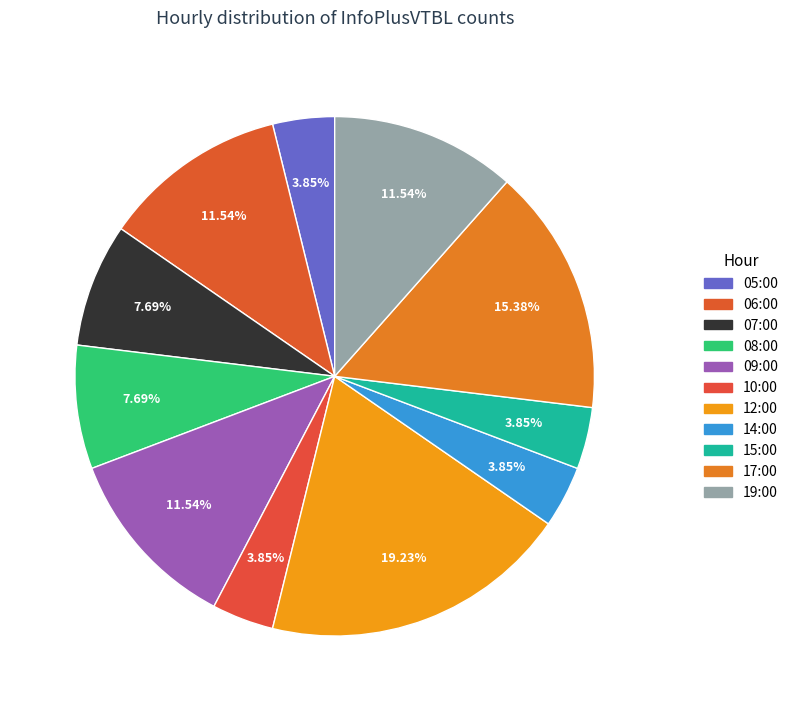

Which has a higher value, 05:00 or 17:00?

17:00